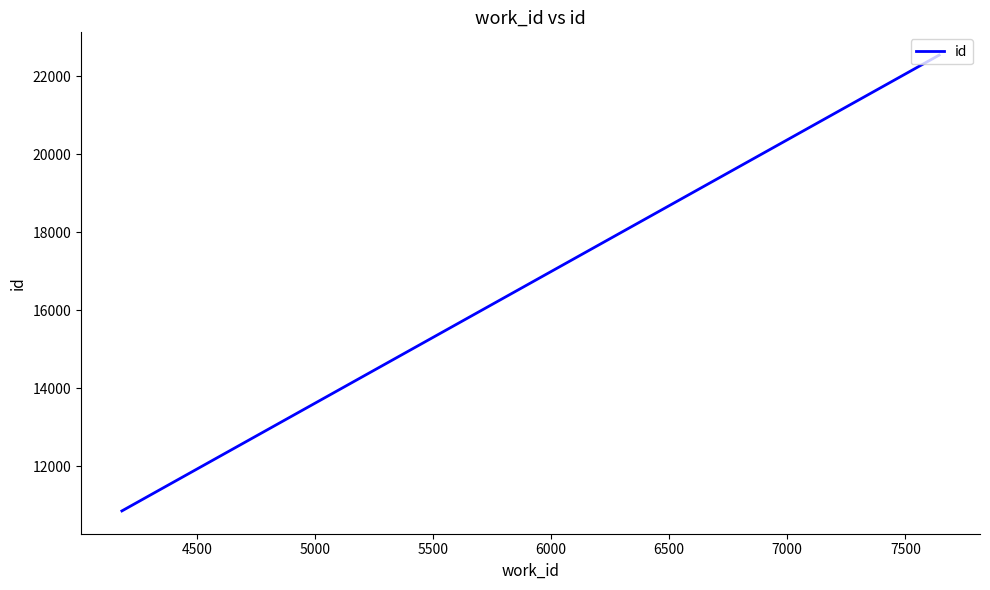

What is the difference between the second highest and minimum values?

514